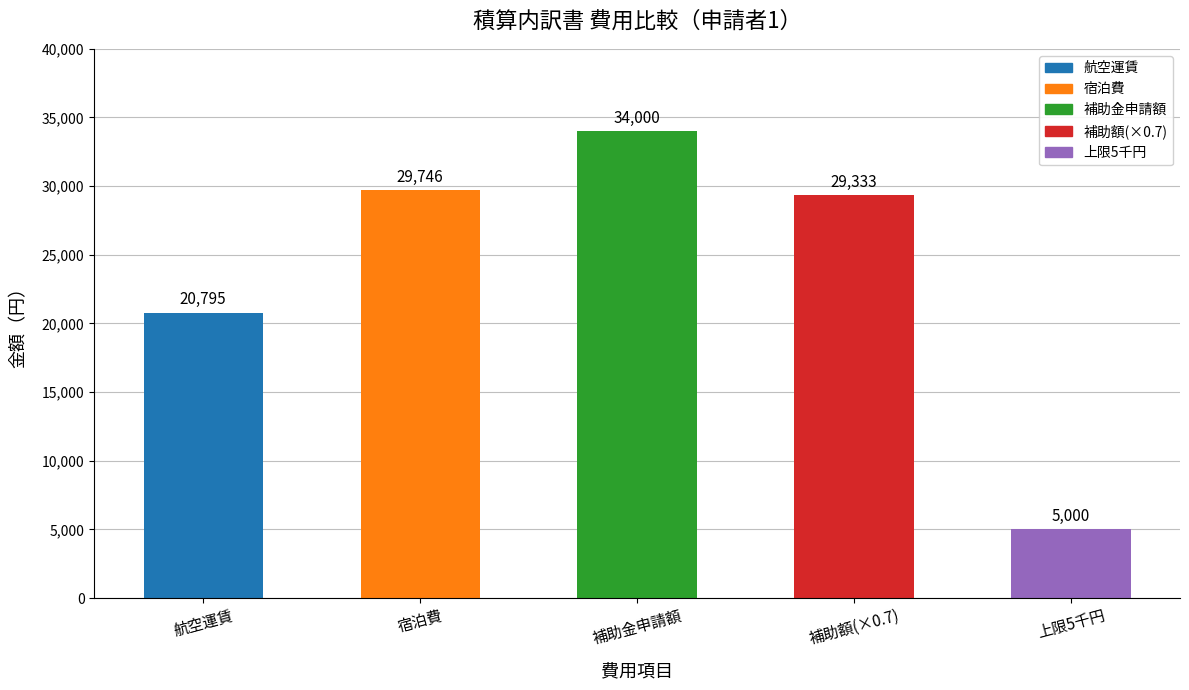

At which label is the value closest to 19500?

航空運賃